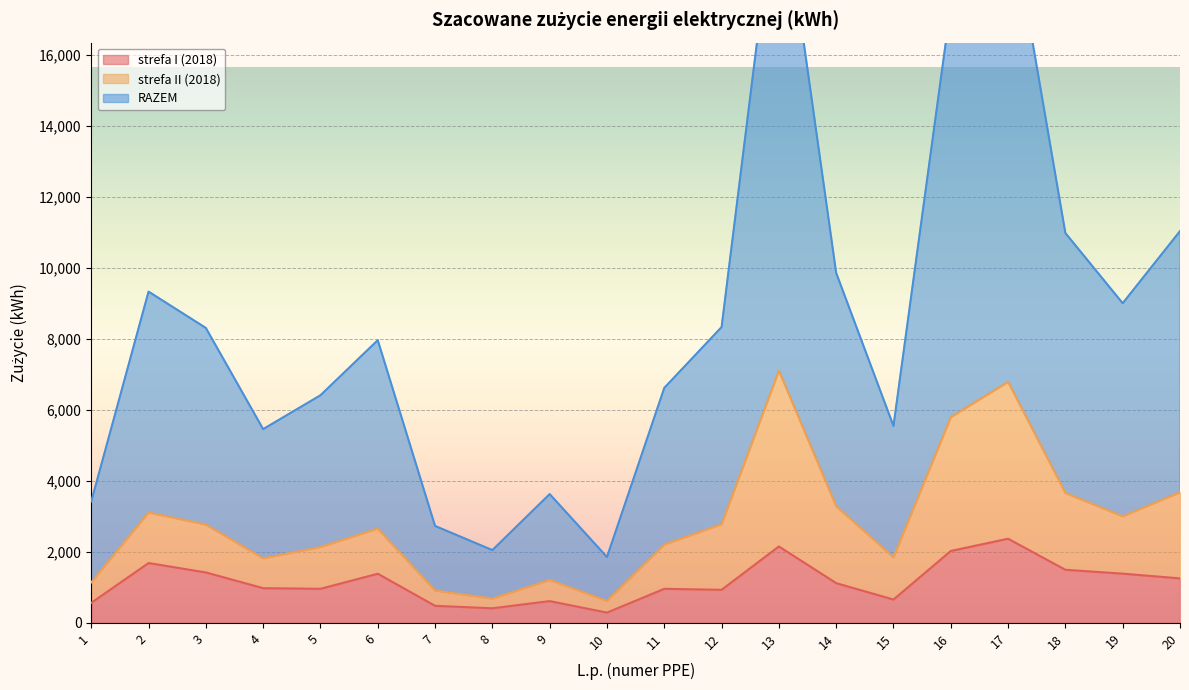

How many distinct data groups are displayed?

3